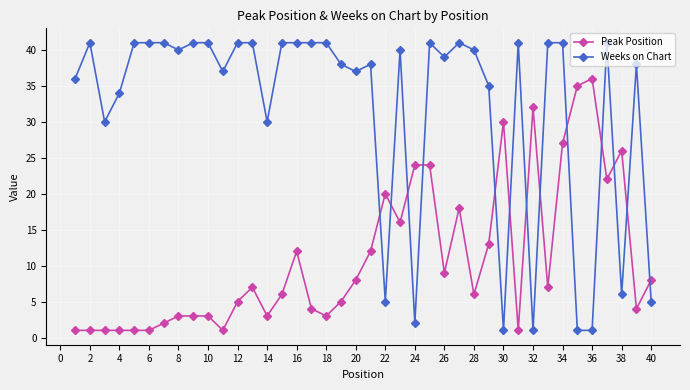

How many intersections are there between Peak Position and Weeks on Chart?

13